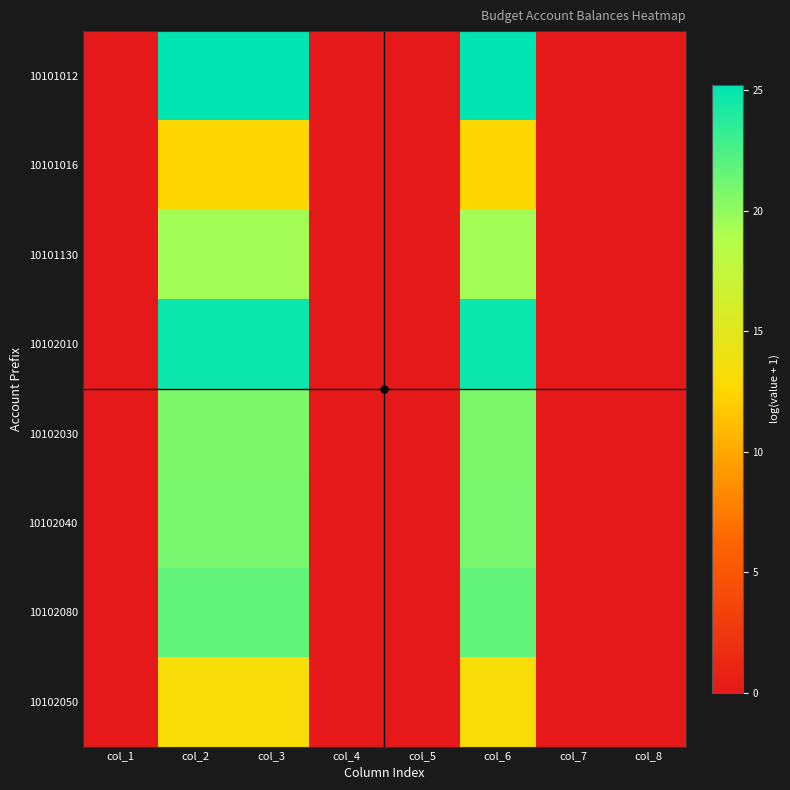

Which series has the largest range (max minus min)?

10101012